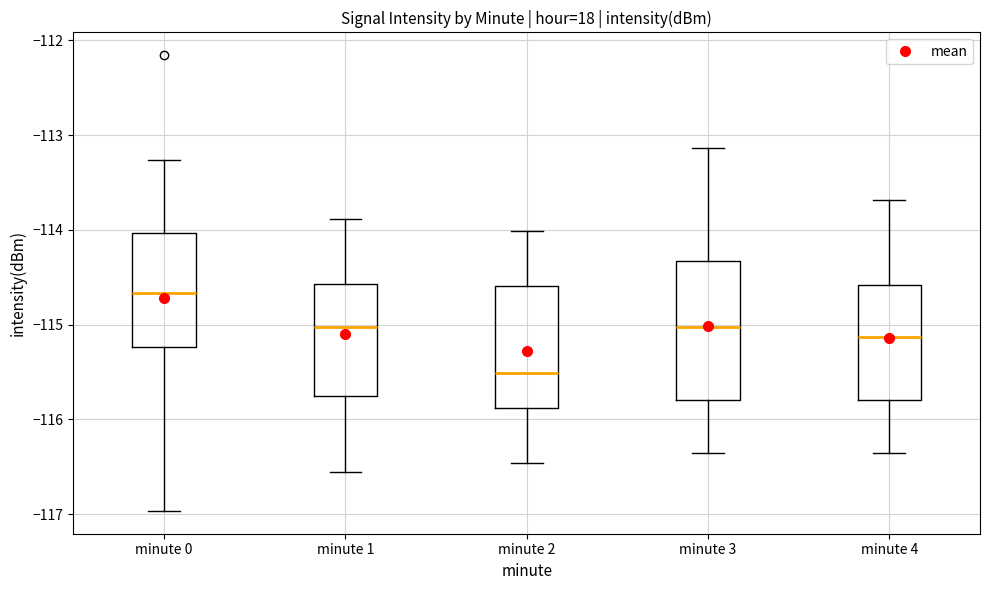

Where does the median line of the box for minute 1 sit on the y-axis? The values are not printed on the chart, so give them approximately, as read against the axis.

-115.0